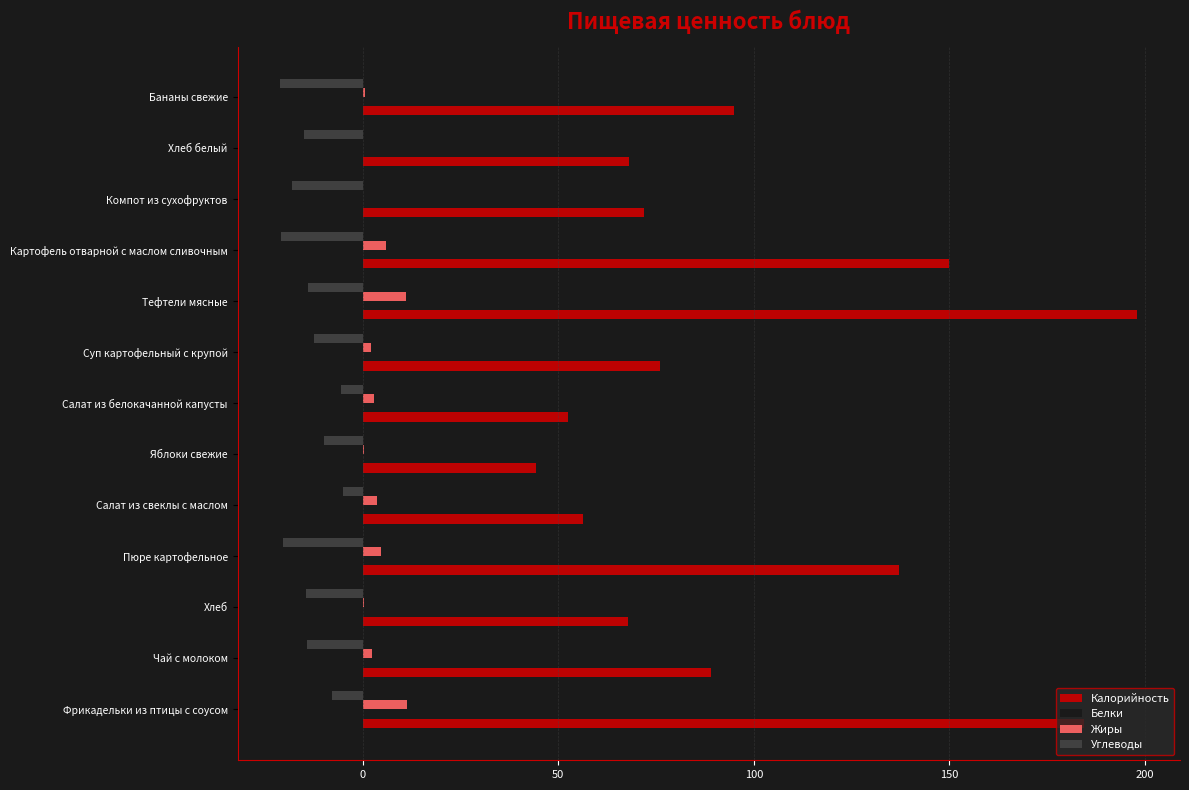

Which series has the largest total across all categories?

Калорийность